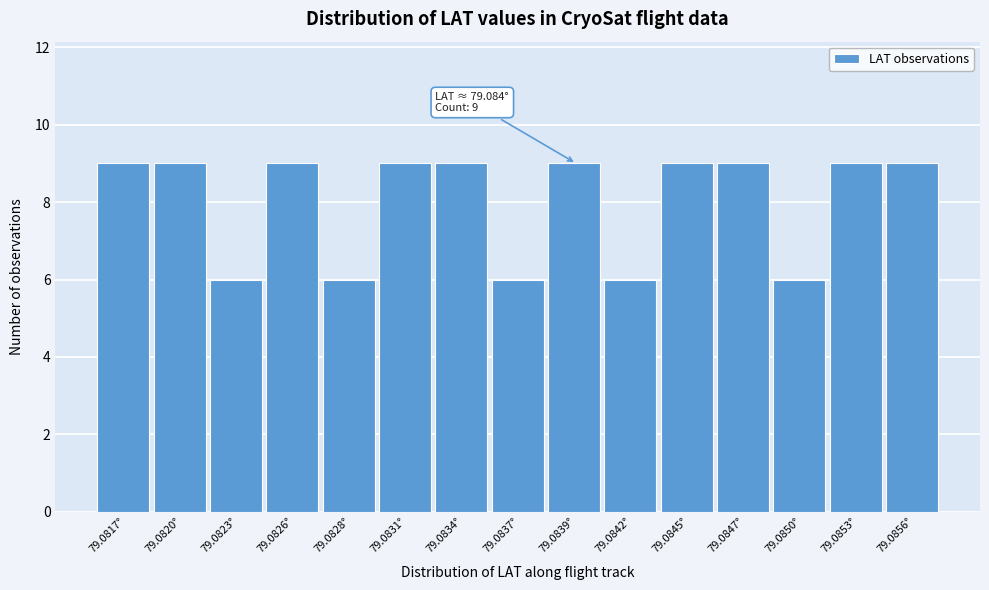

Reading left to right, extract all data points from this chart.

9	9	6	9	6	9	9	6	9	6	9	9	6	9	9